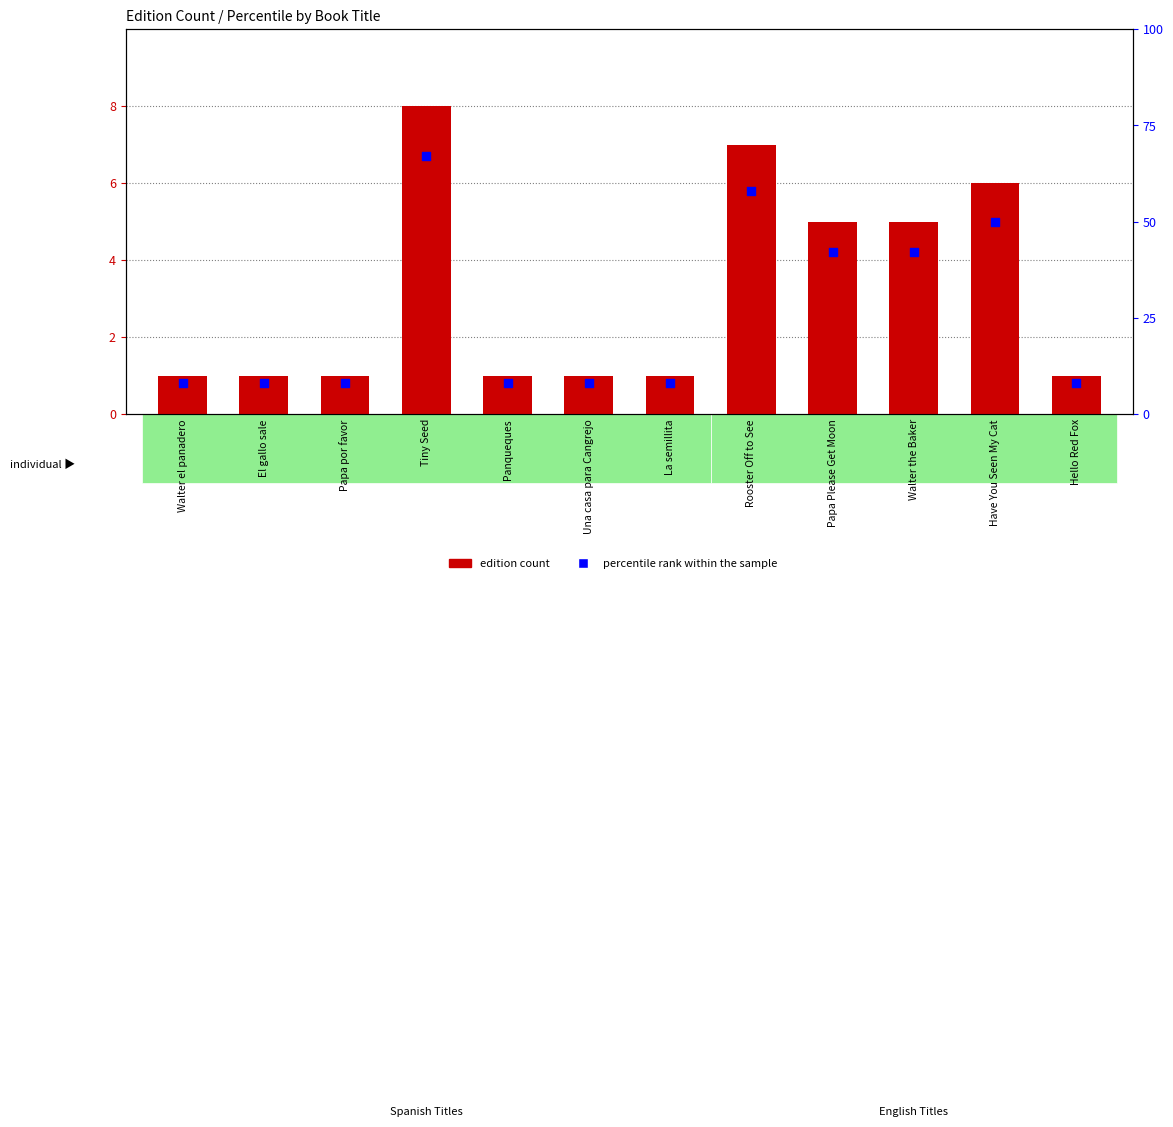

Which series contains the highest Y value?

percentile rank within the sample